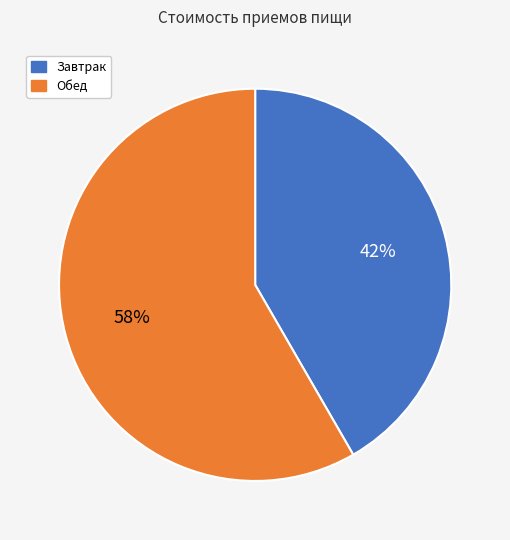

Rank the categories by value from highest to lowest.

Обед, Завтрак